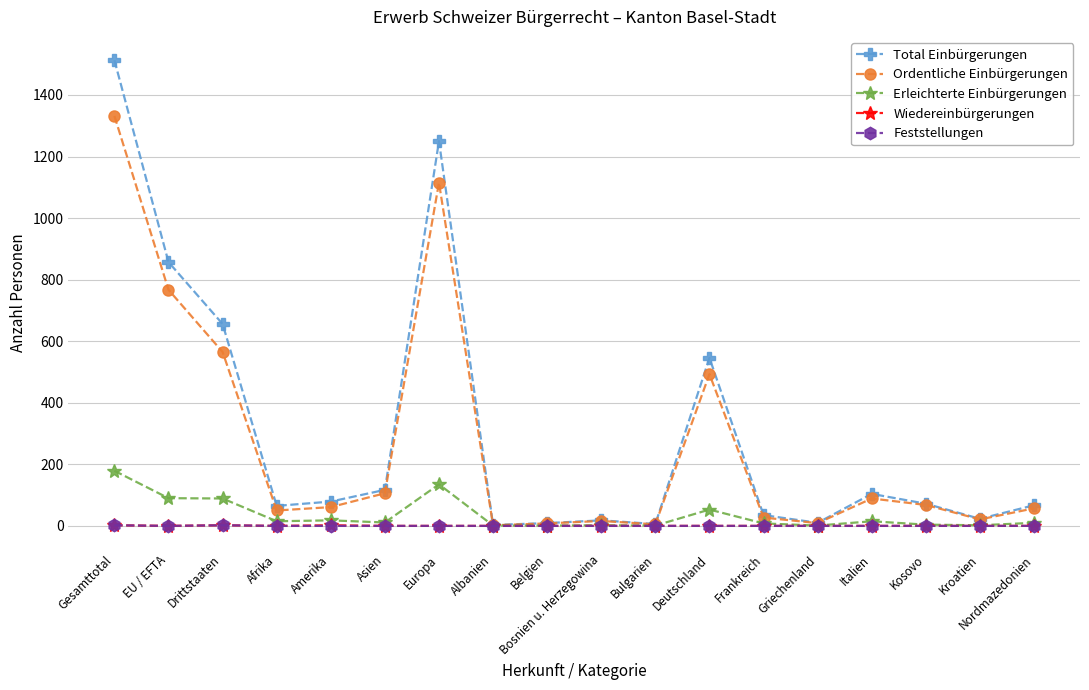

What is the greatest value displayed?

1513